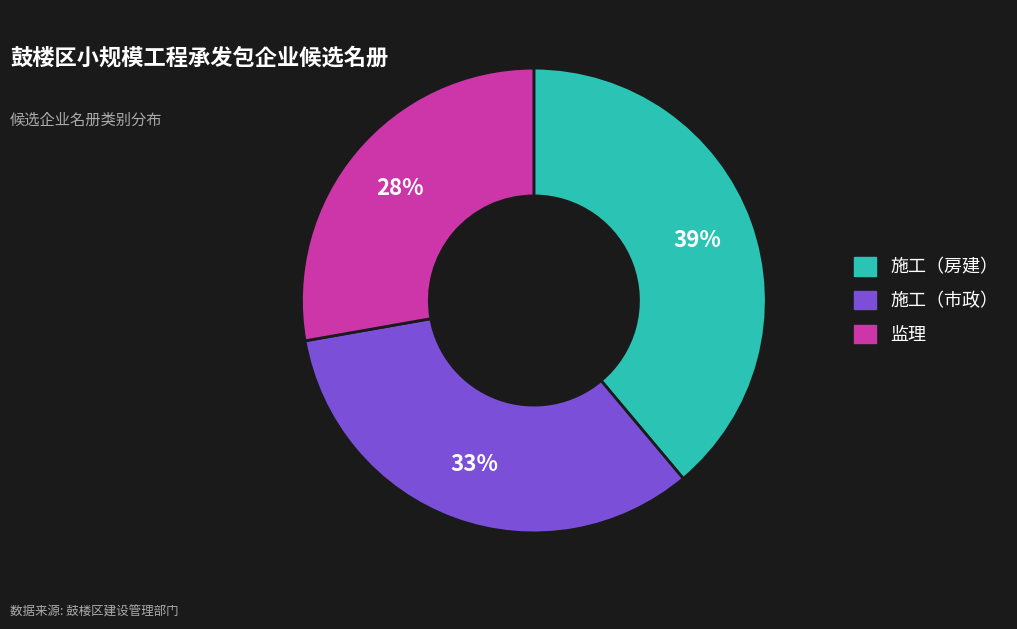

Do 施工（房建） and 监理 together represent more than half of the pie?

Yes